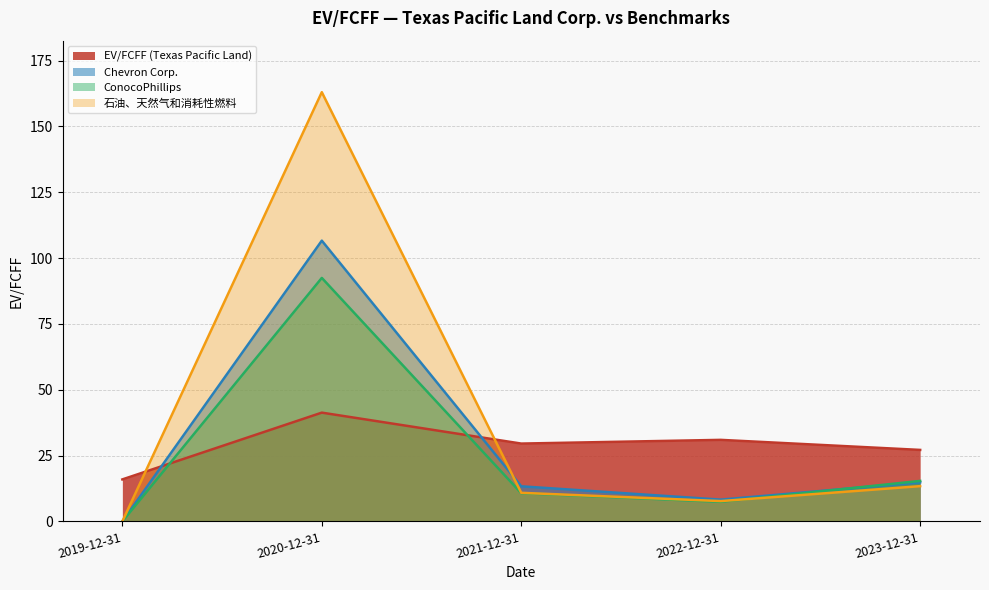

How many lines are shown in the chart?

4